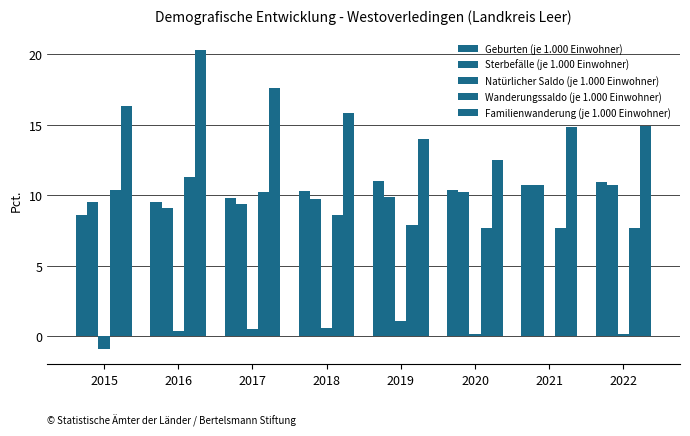

Between 2022 and 2016, which is larger?

2022